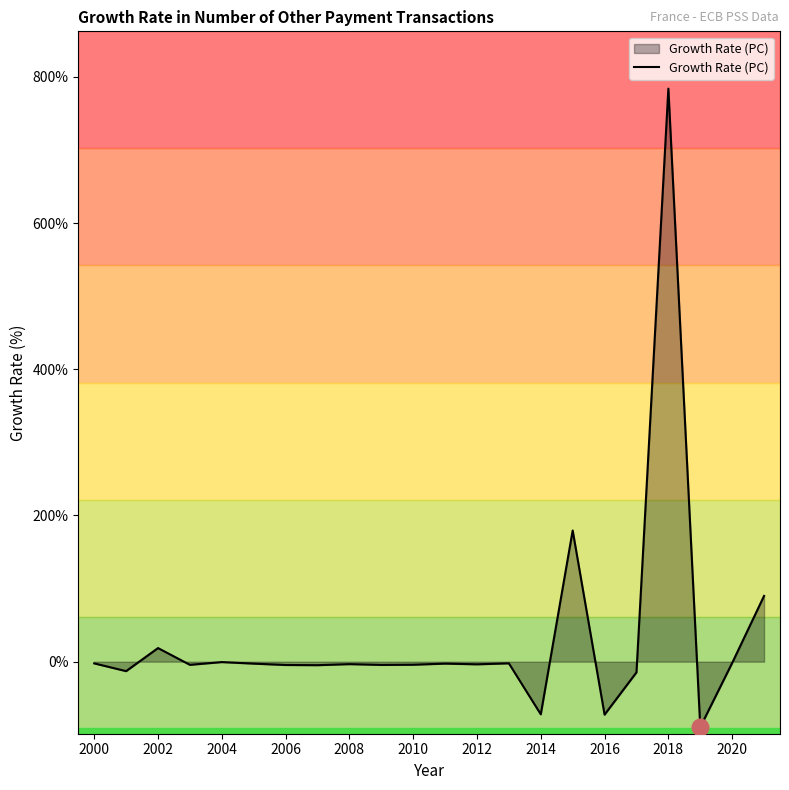

What is the smallest value displayed?

-89.6